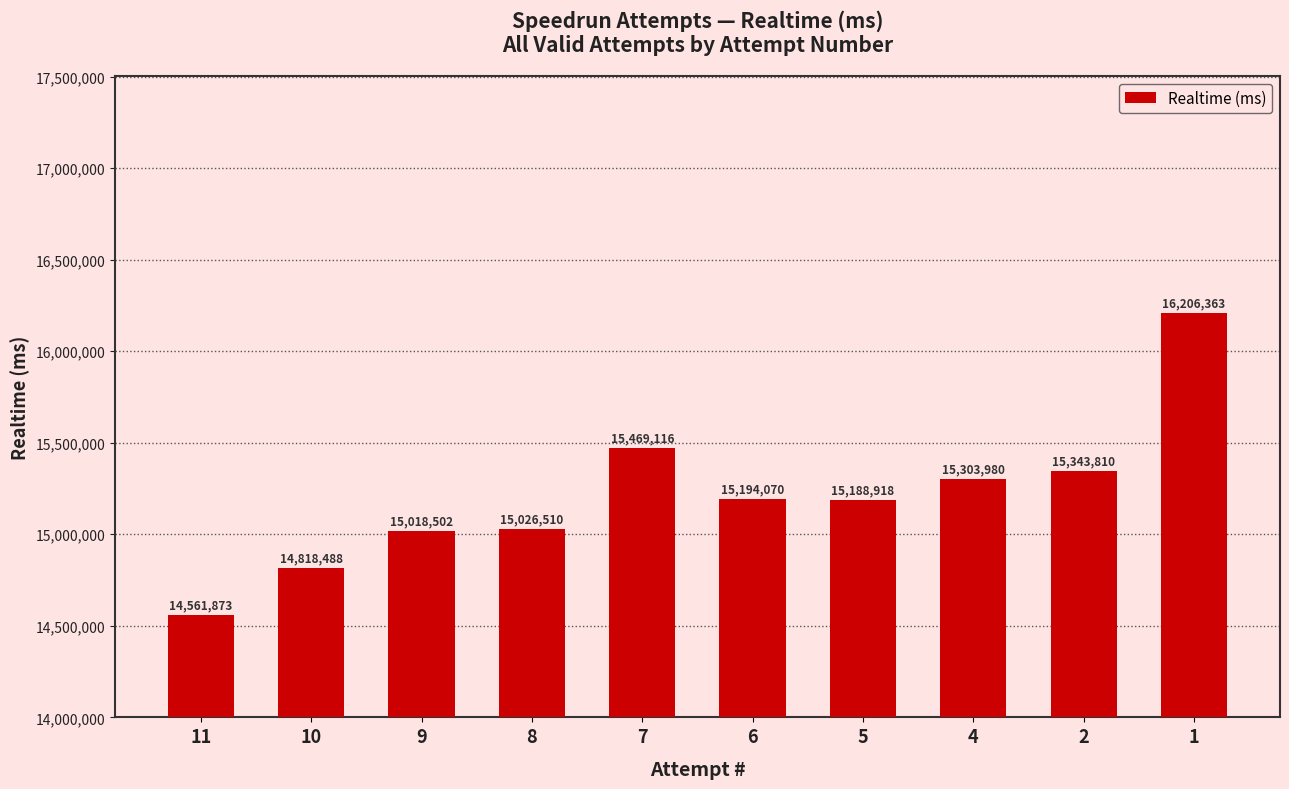

What is the smallest value displayed?

14561873